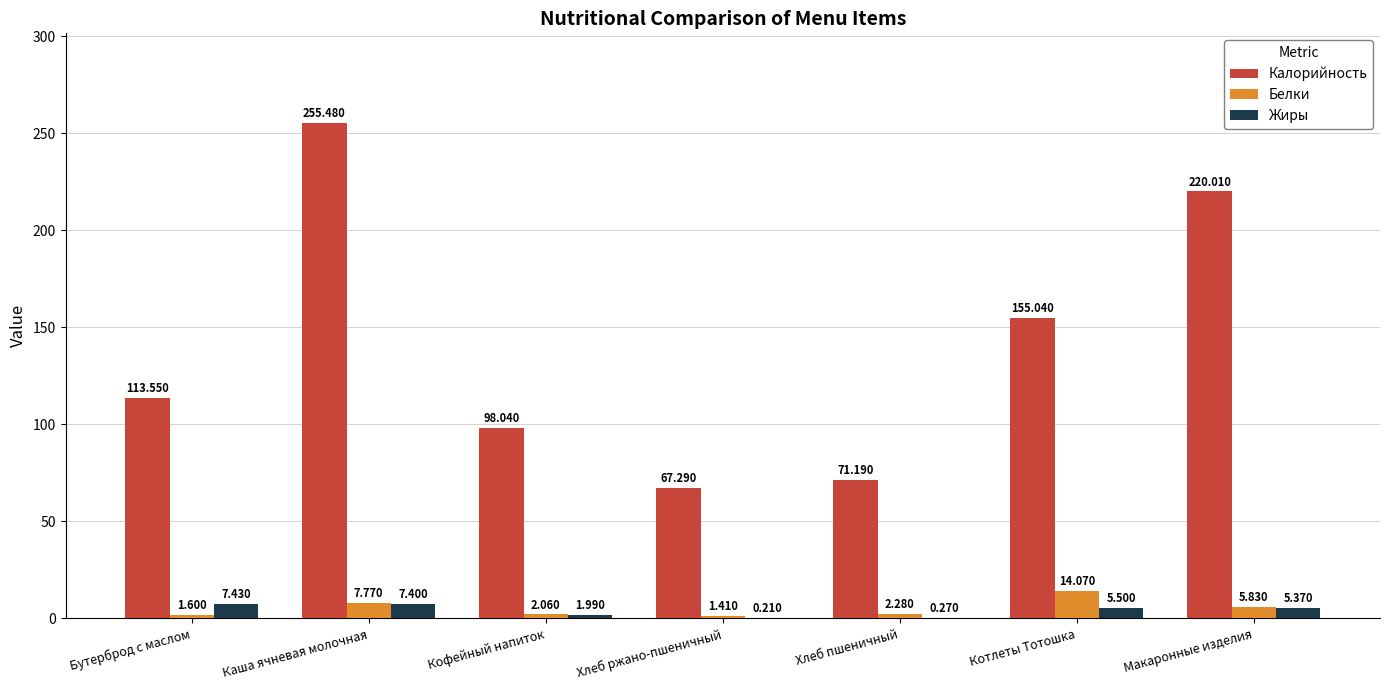

What is the greatest value displayed?

255.5